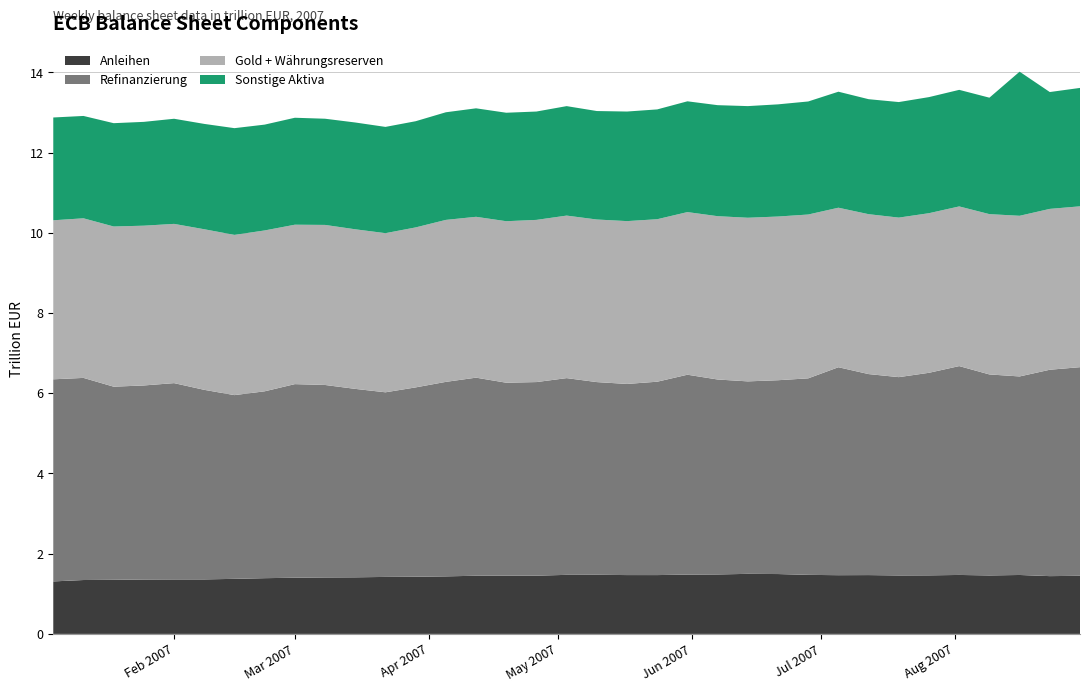

Reading right to left, what are all the values shown in this chart?

Anleihen: 34=1.4	33=1.4	32=1.5	31=1.5	30=1.5	29=1.5	28=1.5	27=1.5	26=1.5	25=1.5	24=1.5	23=1.5	22=1.5	21=1.5	20=1.5	19=1.5	18=1.5	17=1.5	16=1.5	15=1.5	14=1.5	13=1.4	12=1.4	11=1.4	10=1.4	9=1.4	8=1.4	7=1.4	6=1.4	5=1.4	4=1.4	3=1.4	2=1.3	1=1.3	0=1.3
Refinanzierung: 34=5.2	33=5.1	32=5.0	31=5.0	30=5.2	29=5.1	28=4.9	27=5.0	26=5.2	25=4.9	24=4.8	23=4.8	22=4.9	21=5.0	20=4.8	19=4.8	18=4.8	17=4.9	16=4.8	15=4.8	14=4.9	13=4.8	12=4.7	11=4.6	10=4.7	9=4.8	8=4.8	7=4.7	6=4.6	5=4.7	4=4.9	3=4.8	2=4.8	1=5.0	0=5.0
Gold + Währungsreserven: 34=4.0	33=4.0	32=4.0	31=4.0	30=4.0	29=4.0	28=4.0	27=4.0	26=4.0	25=4.1	24=4.1	23=4.1	22=4.1	21=4.1	20=4.1	19=4.1	18=4.1	17=4.1	16=4.0	15=4.0	14=4.0	13=4.0	12=4.0	11=4.0	10=4.0	9=4.0	8=4.0	7=4.0	6=4.0	5=4.0	4=4.0	3=4.0	2=4.0	1=4.0	0=4.0
Sonstige Aktiva: 34=3.0	33=2.9	32=3.6	31=2.9	30=2.9	29=2.9	28=2.9	27=2.9	26=2.9	25=2.8	24=2.8	23=2.8	22=2.8	21=2.8	20=2.7	19=2.7	18=2.7	17=2.7	16=2.7	15=2.7	14=2.7	13=2.7	12=2.6	11=2.6	10=2.7	9=2.6	8=2.7	7=2.6	6=2.7	5=2.6	4=2.6	3=2.6	2=2.6	1=2.6	0=2.6